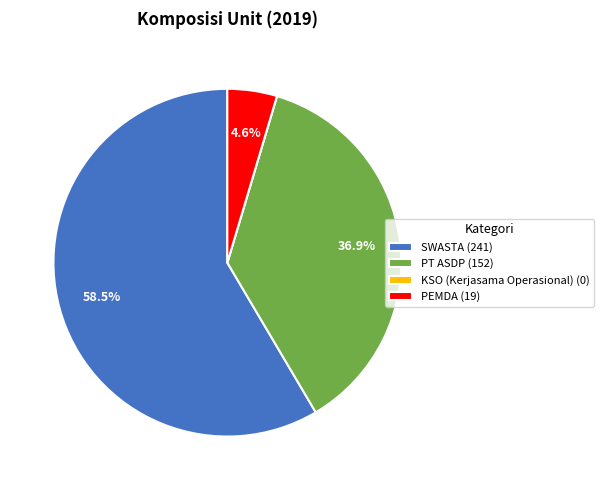

What is the ratio of the value at PT ASDP to the value at SWASTA?

0.6